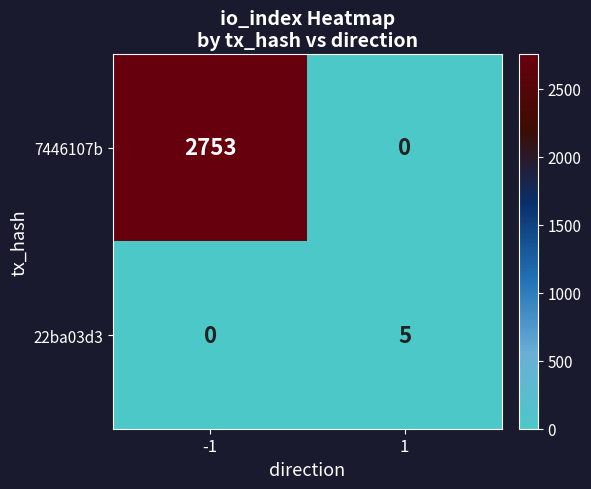

What is the maximum value for 22ba03d3?

5